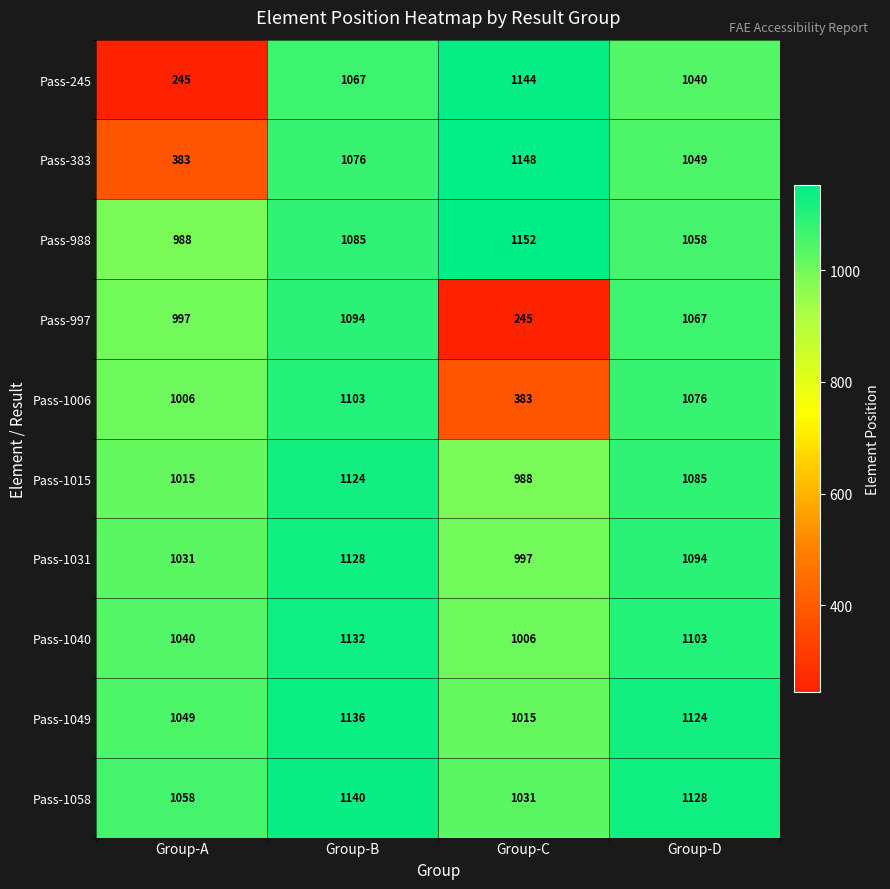

The value of Pass-1031 at Group-D is 1094. True or false?

True